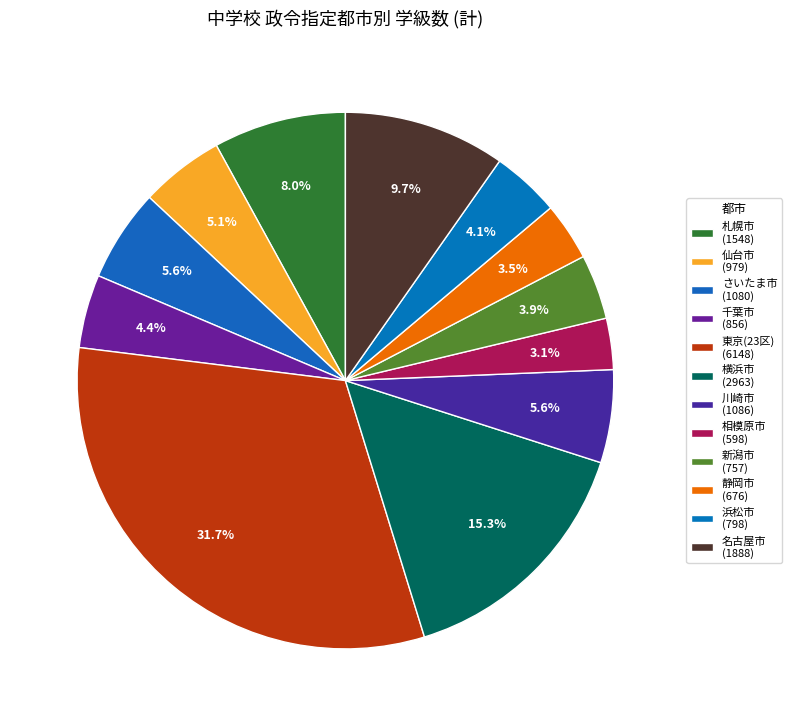

Count the number of slices in the pie.

12